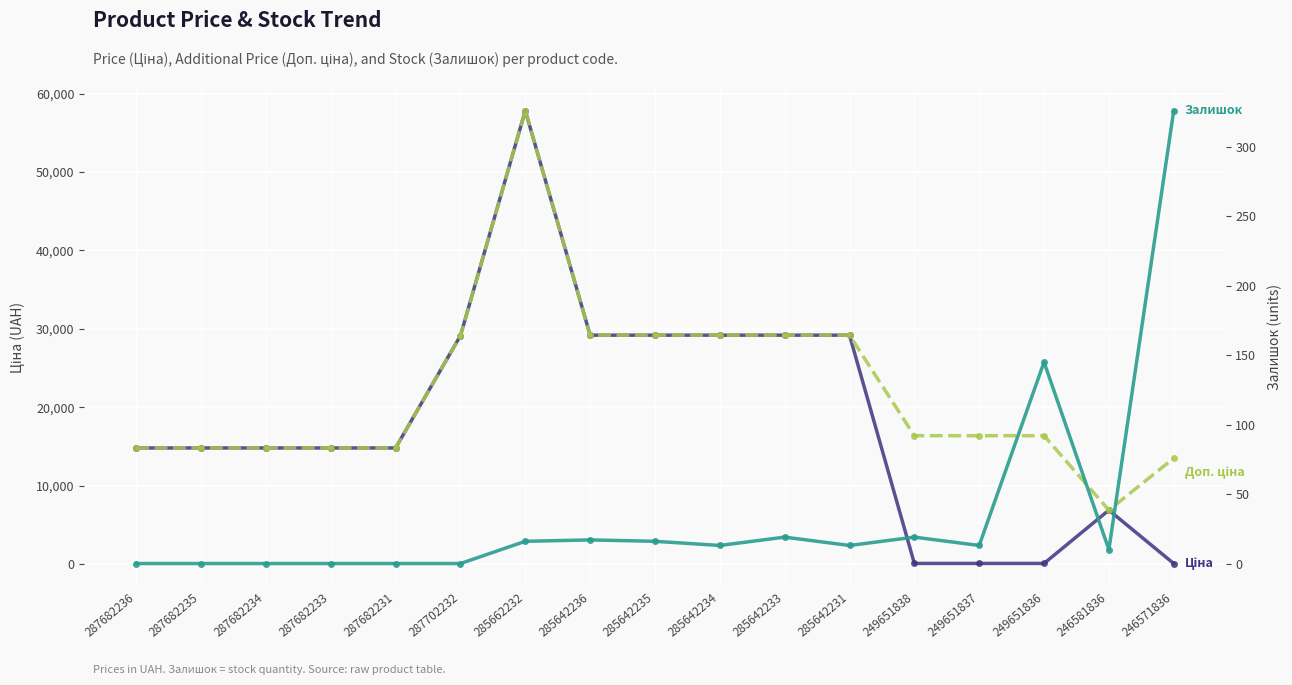

True or false: Доп. ціна and Ціна cross at least once.

False